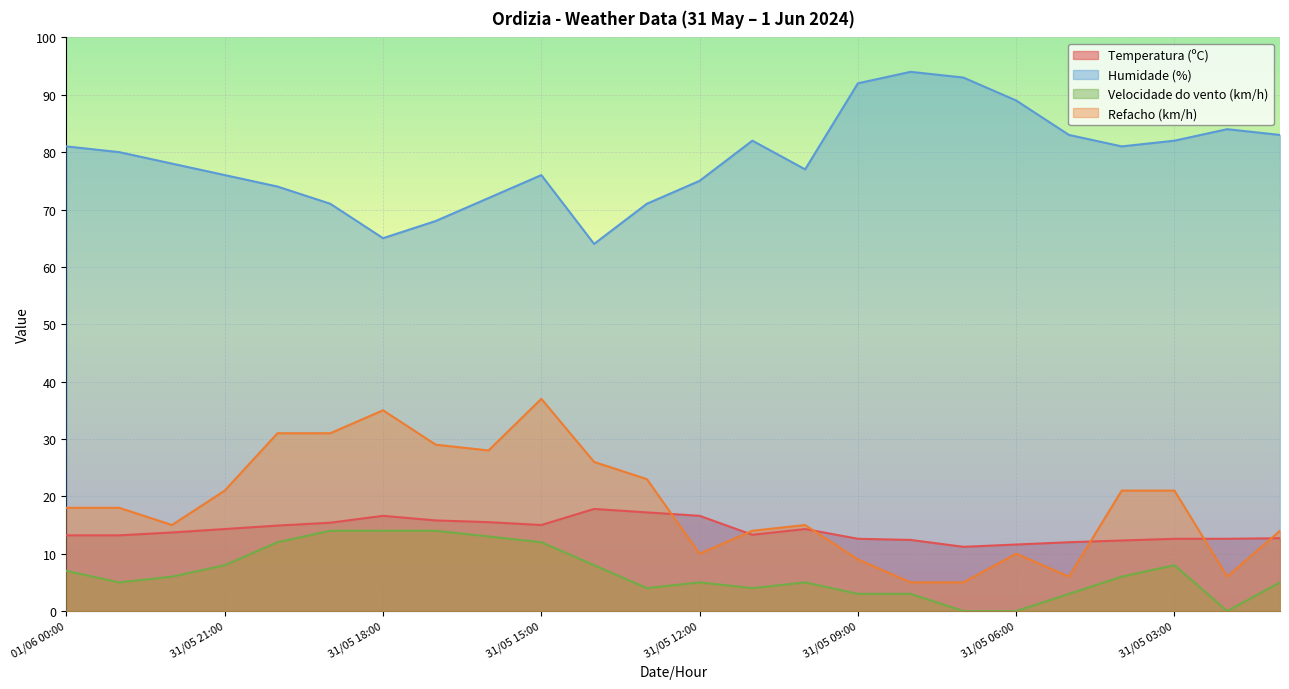

True or false: Velocidade do vento (km/h) and Temperatura (ºC) intersect in this chart.

False